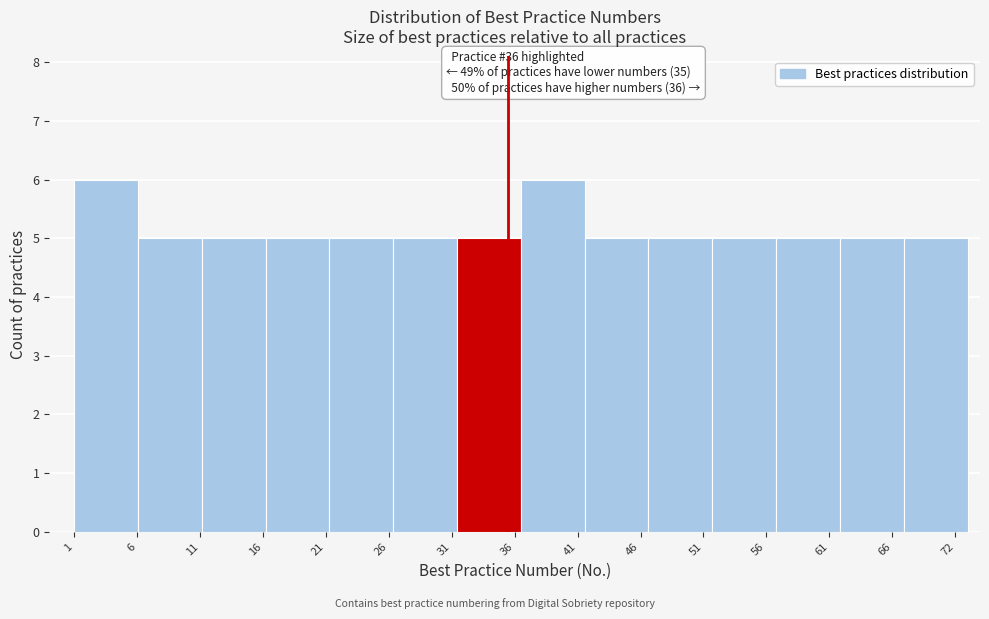

Reading left to right, transcribe all the data shown in this chart.

6	5	5	5	5	5	5	6	5	5	5	5	5	5